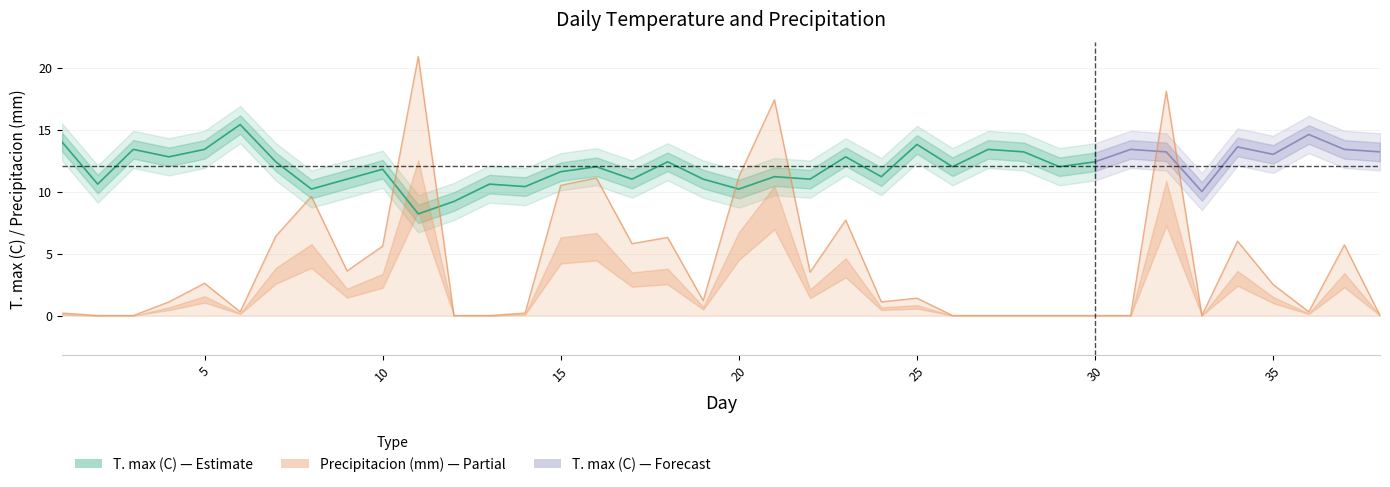

True or false: the data shows 6.3 at 18.

True